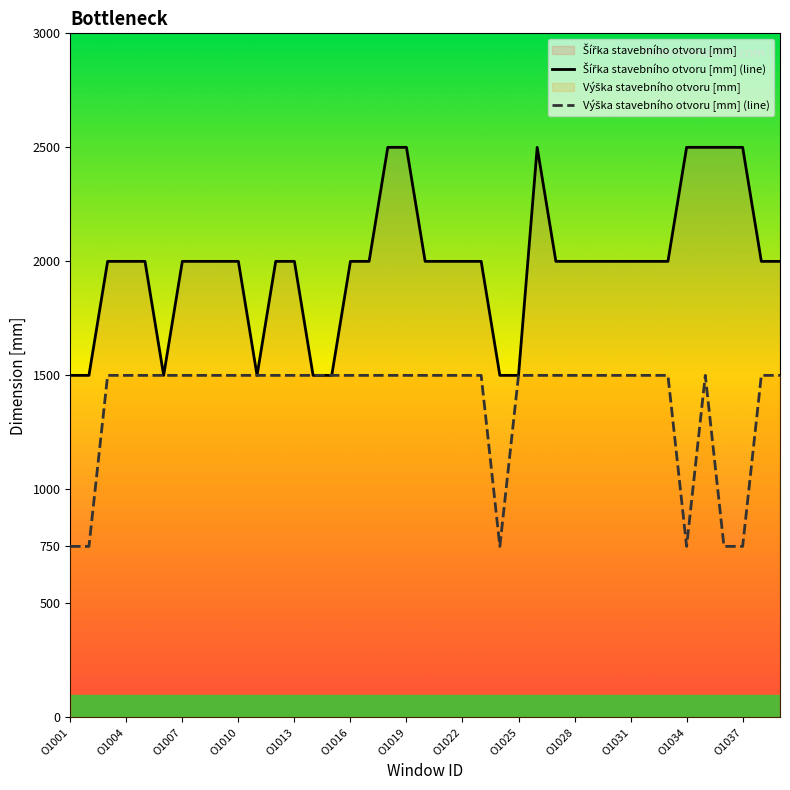

True or false: Výška stavebního otvoru [mm] (line) has a value of 750 at 23.

True